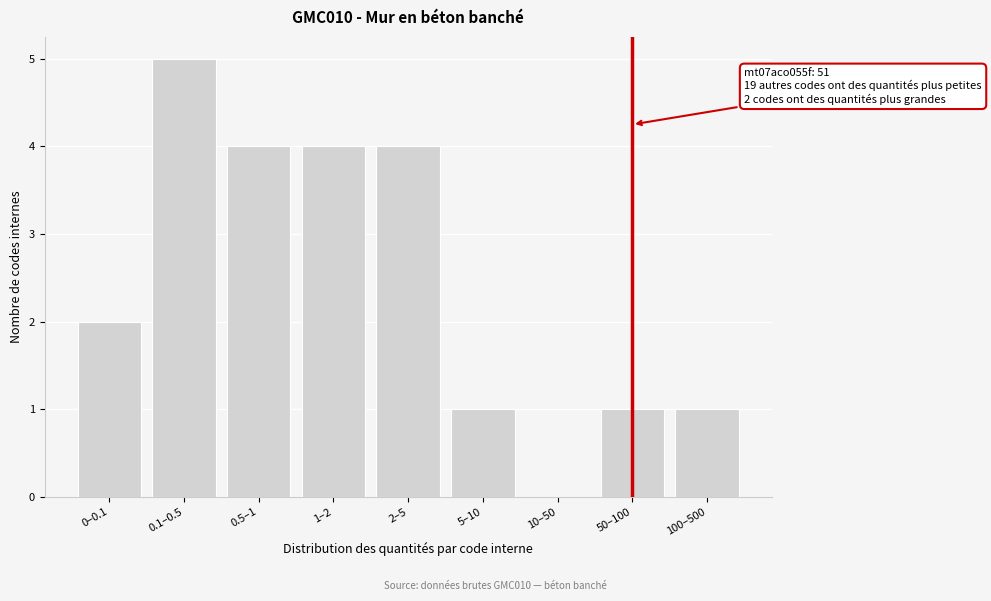

Reading right to left, extract all data points from this chart.

100–500=1	50–100=1	10–50=0	5–10=1	2–5=4	1–2=4	0.5–1=4	0.1–0.5=5	0–0.1=2